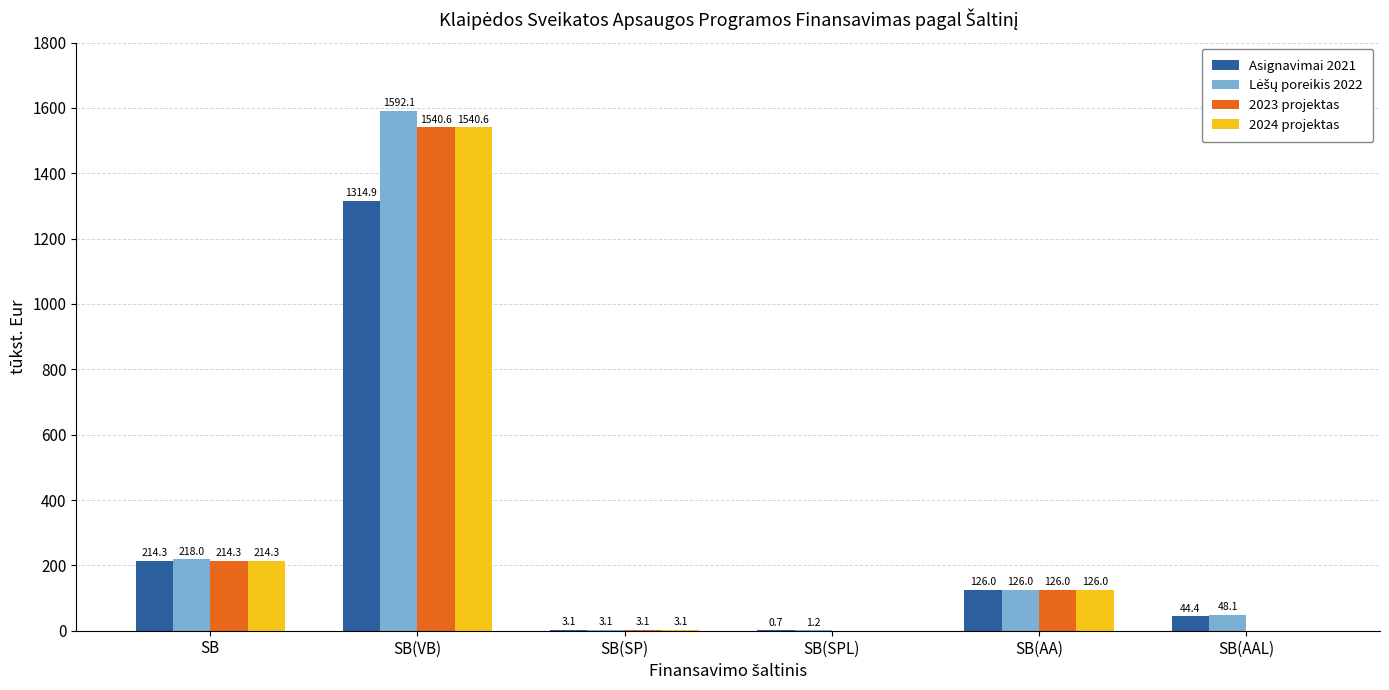

Are the bars horizontal?

No